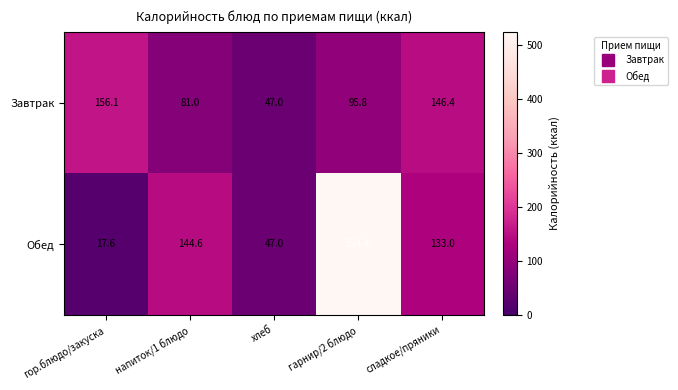

What is the spread (max minus min) of values at гор.блюдо/закуска?

138.5